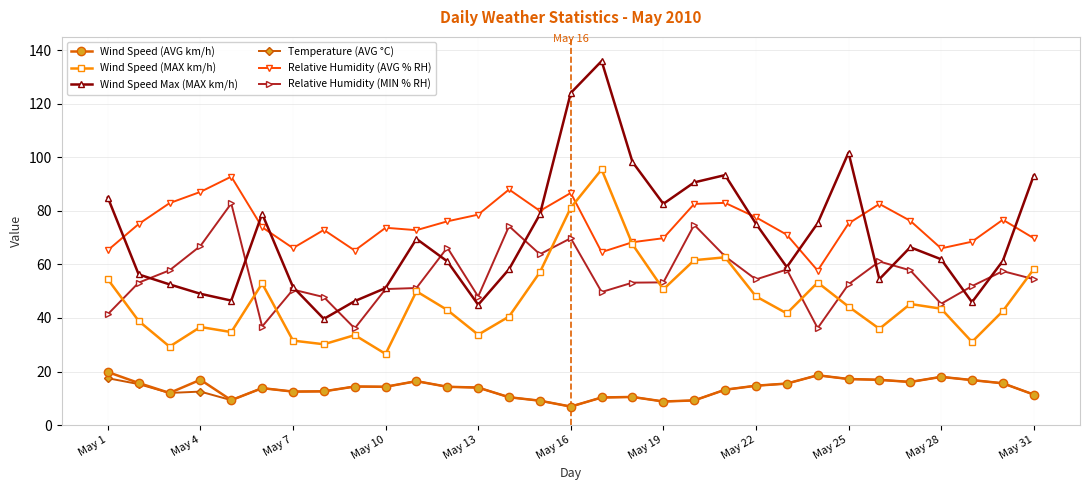

List the series in order of their peak value, highest first.

Wind Speed Max (MAX km/h), Wind Speed (MAX km/h), Relative Humidity (AVG % RH), Relative Humidity (MIN % RH), Wind Speed (AVG km/h), Temperature (AVG °C)